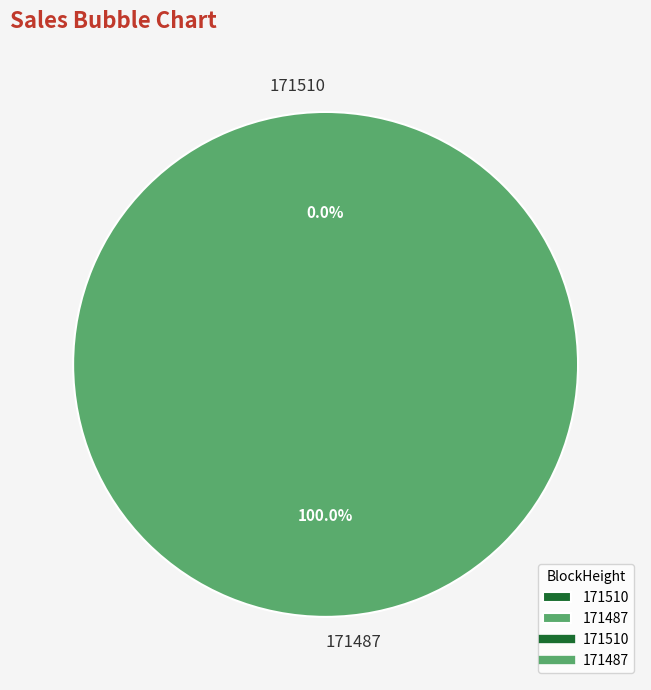

How many segments does this pie chart have?

2